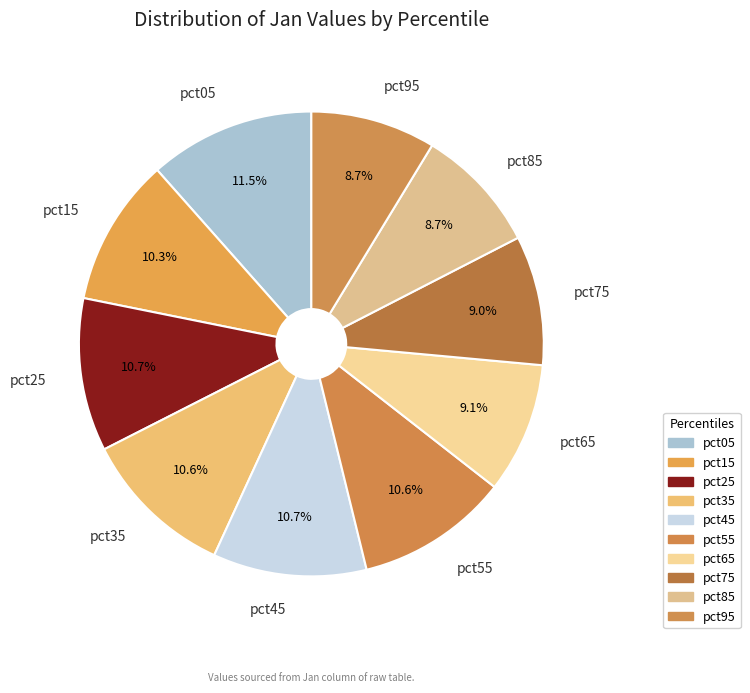

Count the number of slices in the pie.

10